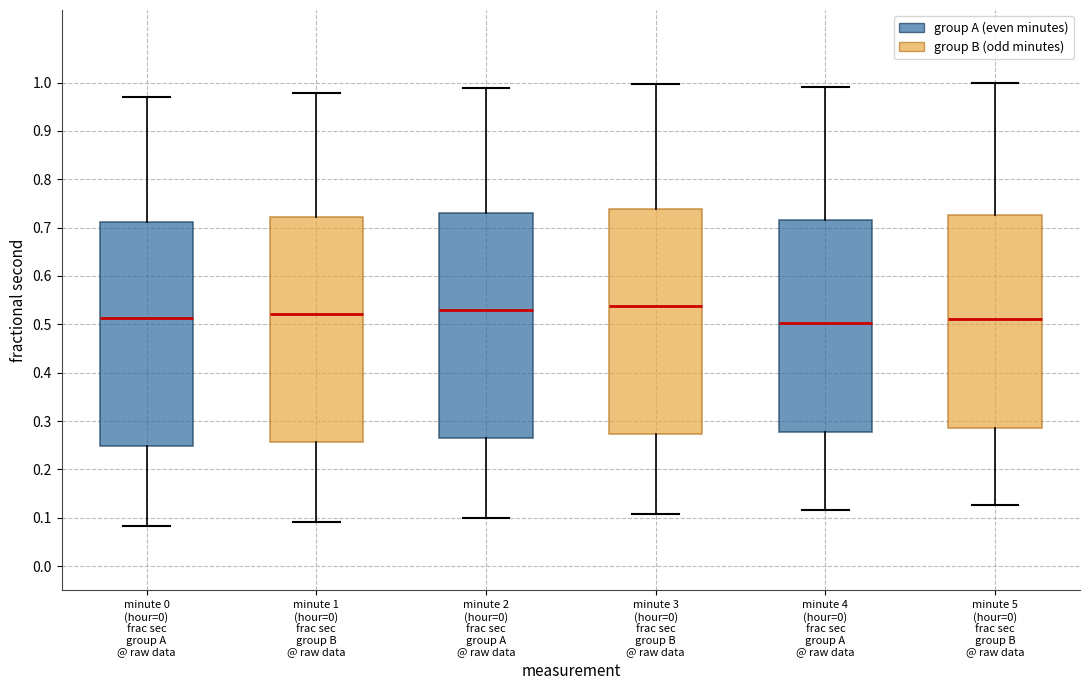

Reading left to right, read every box against the y-axis: the position of its median line, the range the box covers, and the ends of its whiskers. The values are not printed on the chart, so give them approximately, as read against the axis.

minute 0 (hour=0) frac sec group A @ raw data: median 0.51, box 0.25 to 0.71, whiskers 0.08 to 0.97
minute 1 (hour=0) frac sec group B @ raw data: median 0.52, box 0.26 to 0.72, whiskers 0.09 to 0.98
minute 2 (hour=0) frac sec group A @ raw data: median 0.53, box 0.27 to 0.73, whiskers 0.10 to 0.99
minute 3 (hour=0) frac sec group B @ raw data: median 0.54, box 0.27 to 0.74, whiskers 0.11 to 1.00
minute 4 (hour=0) frac sec group A @ raw data: median 0.50, box 0.28 to 0.72, whiskers 0.12 to 0.99
minute 5 (hour=0) frac sec group B @ raw data: median 0.51, box 0.29 to 0.73, whiskers 0.13 to 1.00